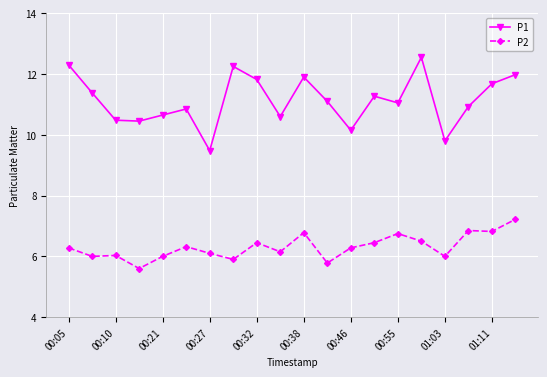

Which series has the widest spread of values?

P1